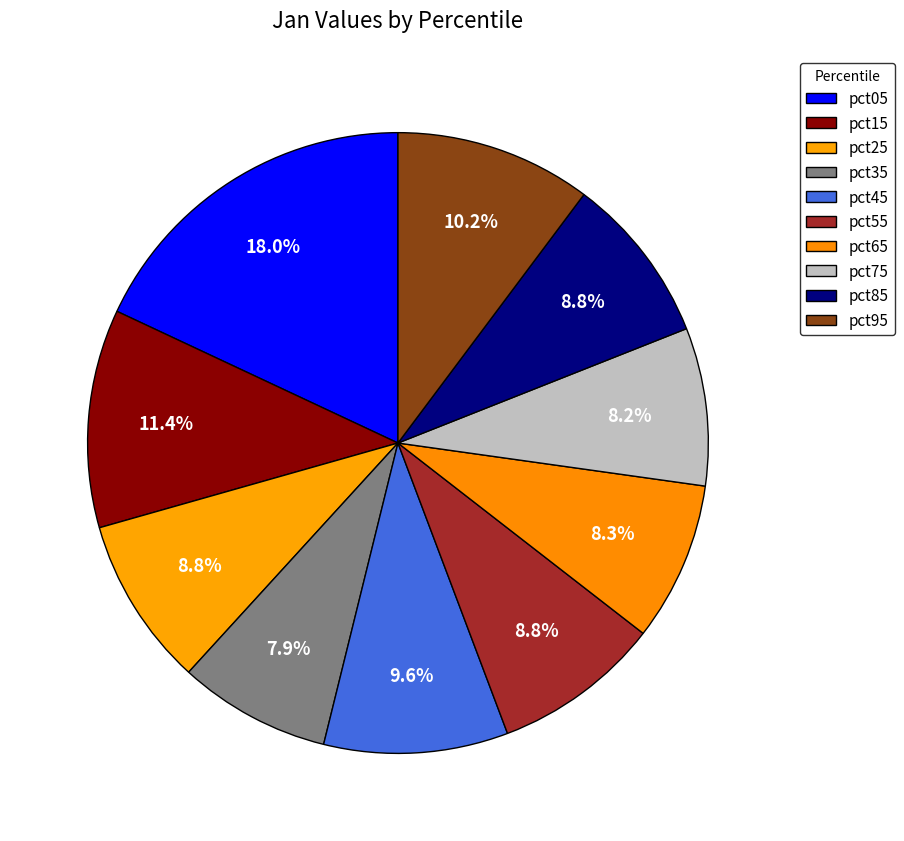

What is the largest slice in the pie chart?

pct05